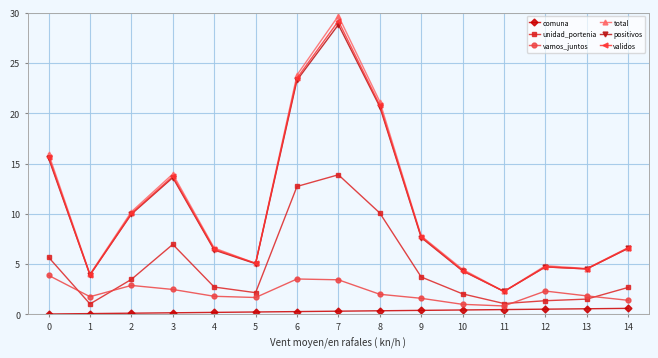

At which category does positivos reach its first local valley?

1